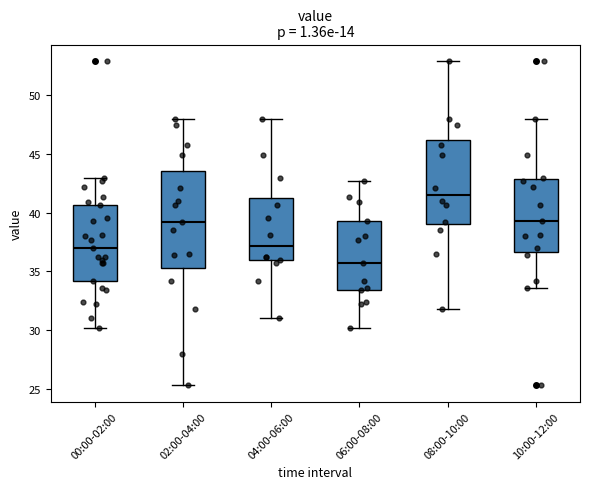

Where does the upper whisker of the box for 00:00-02:00 end on the y-axis? The values are not printed on the chart, so give them approximately, as read against the axis.

43.0